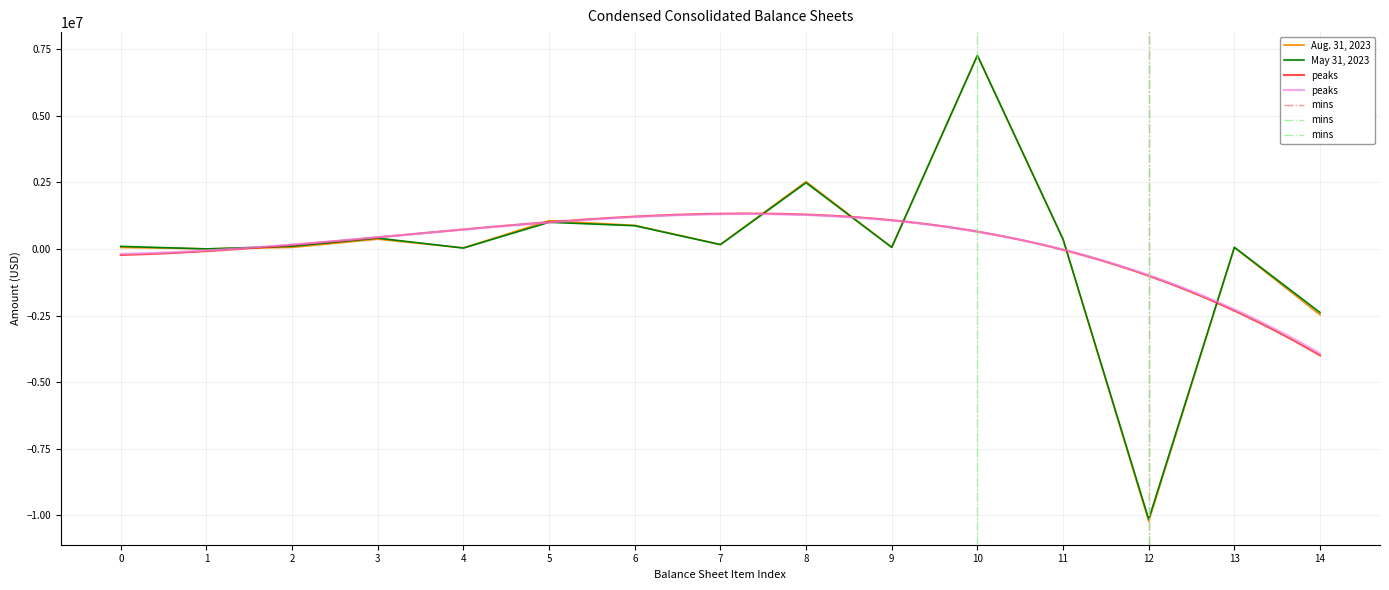

What is the spread (max minus min) of values at 8?

44941